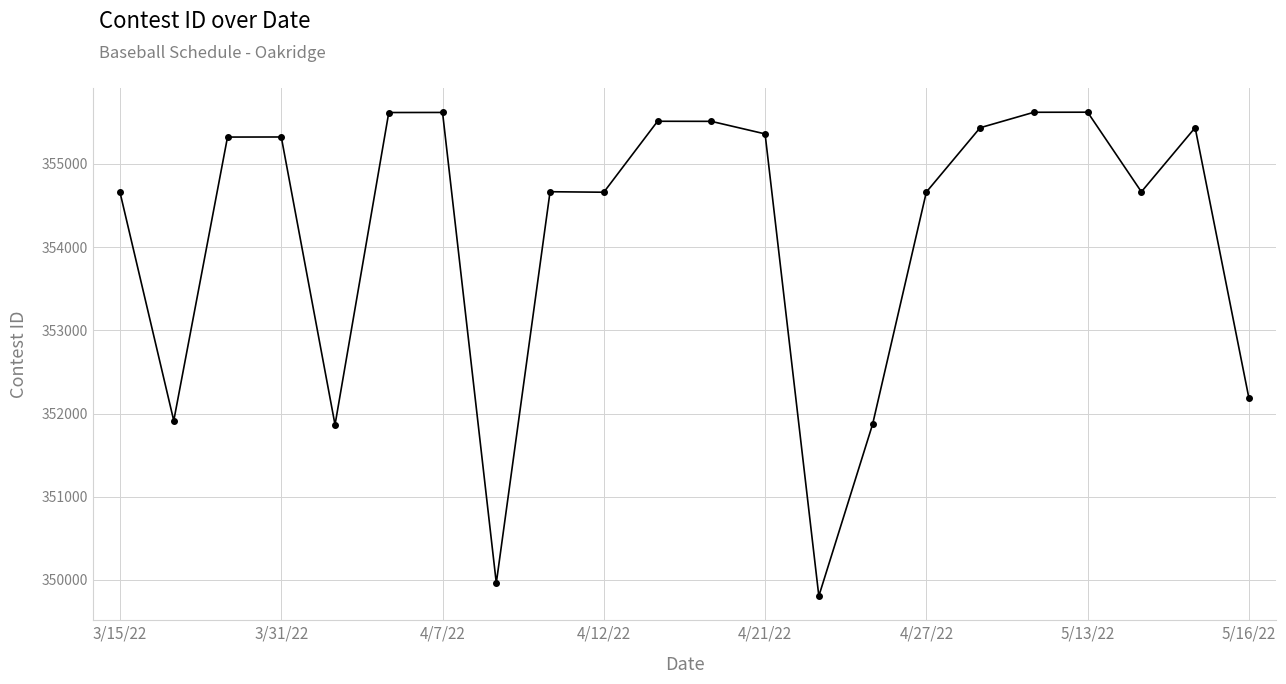

What is the smallest value displayed?

349806